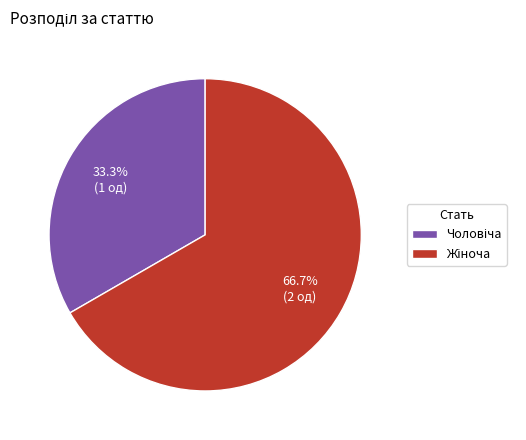

Is there a majority slice in this chart?

Yes